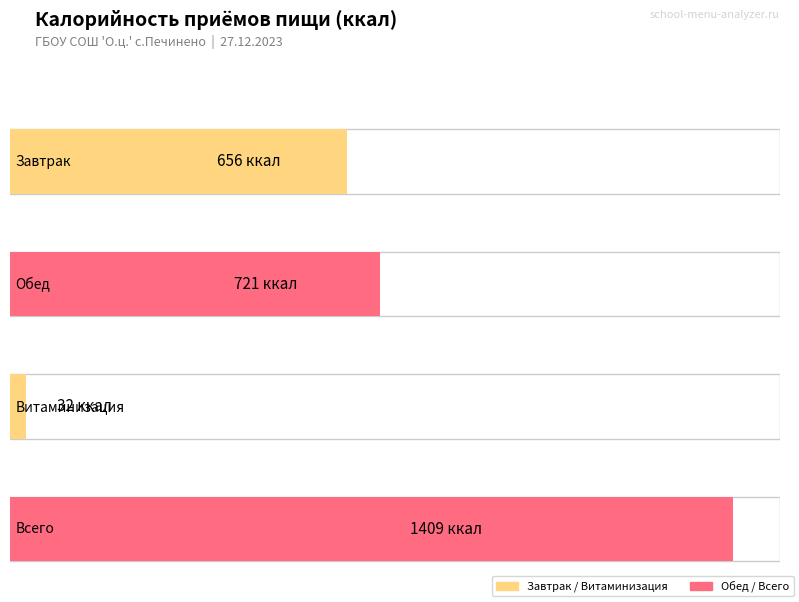

Where does the data first go above 721?

Всего